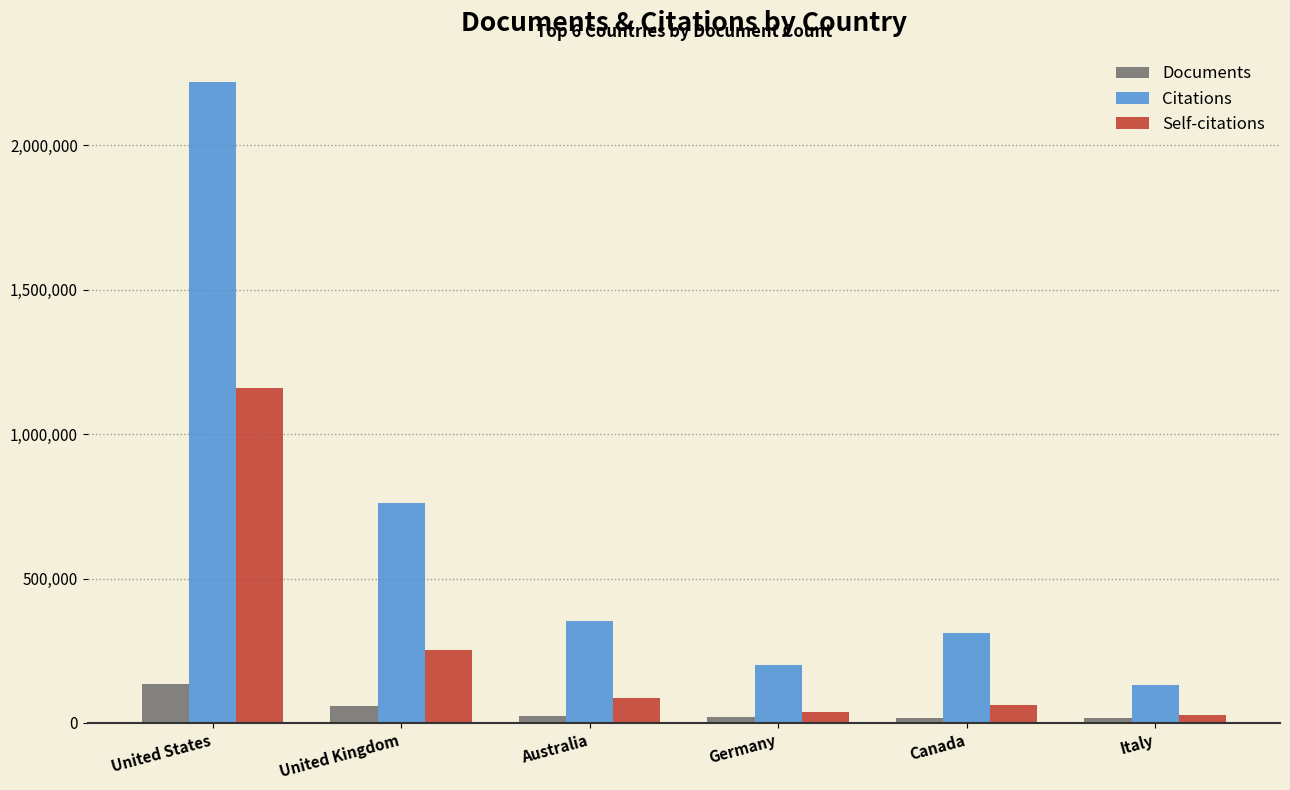

Which category has the highest value in the Citations series?

United States